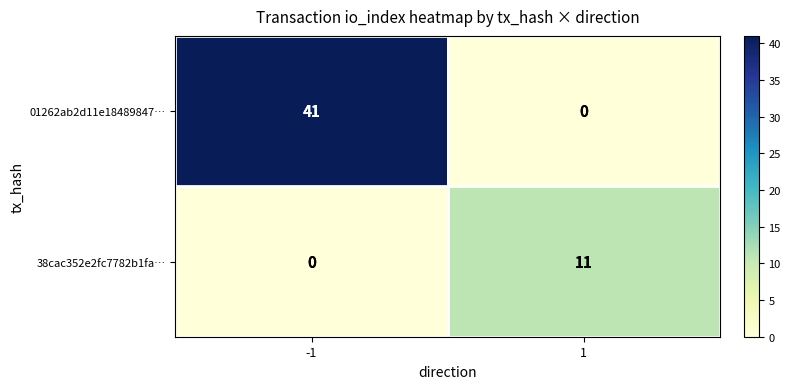

How many data points does each series have?

2